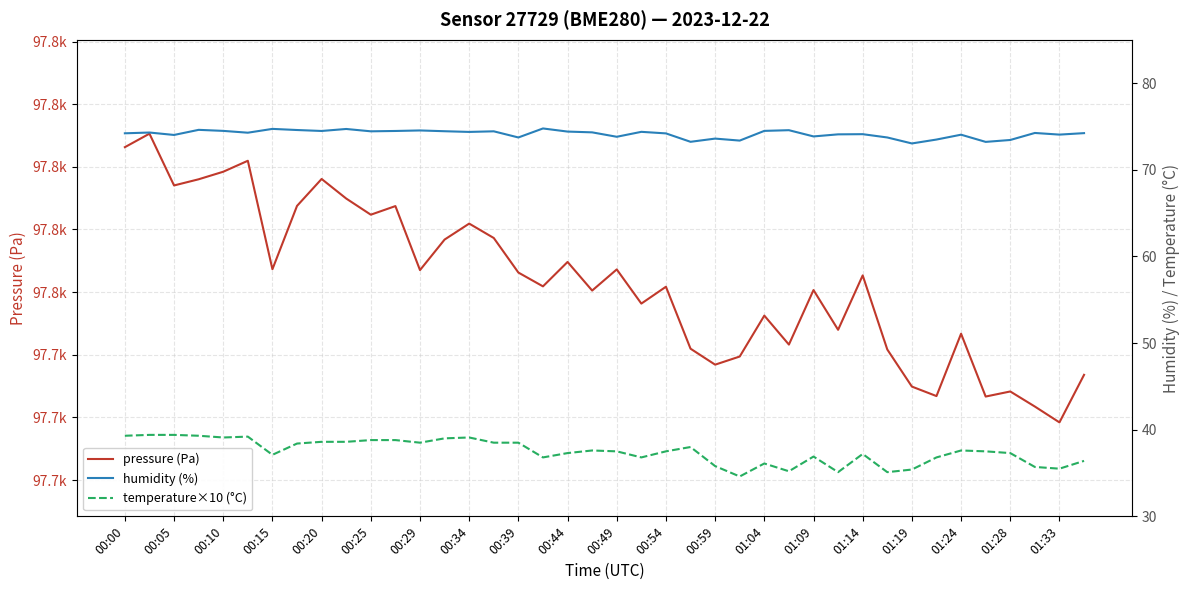

What is the difference between the maximum and minimum values in the pressure (Pa) series?

92.2